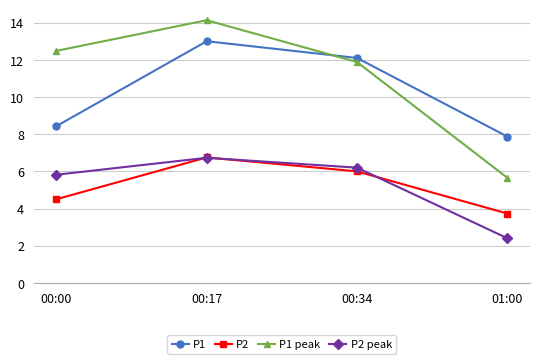

What position from the left is 01:00?

4